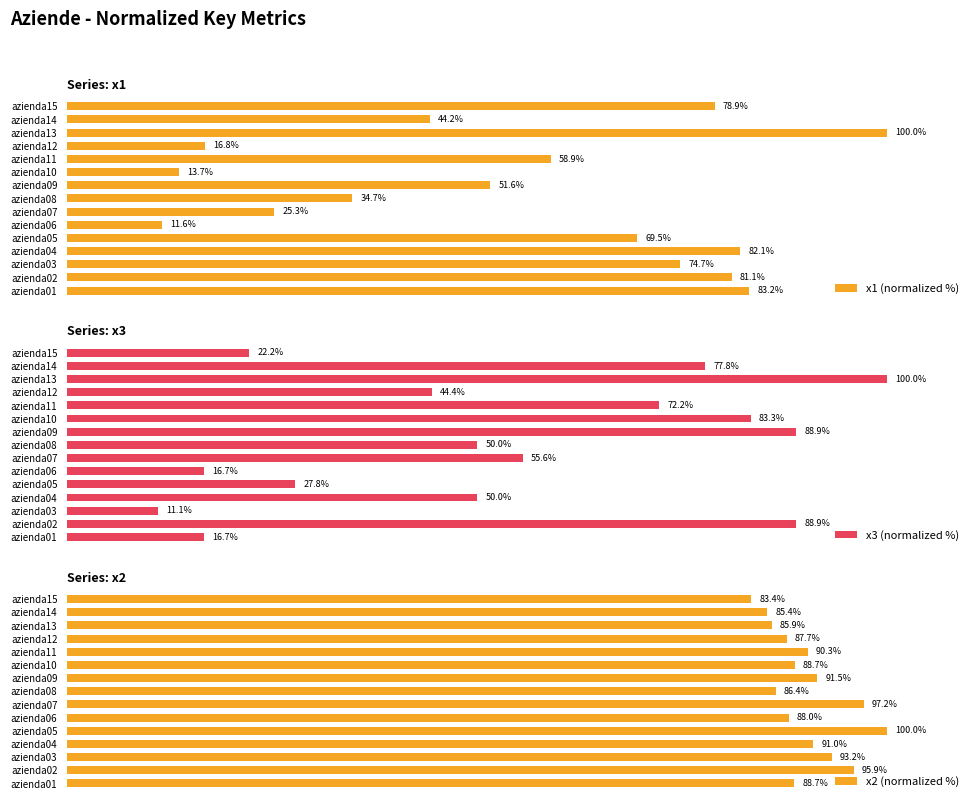

Does the chart contain any negative values?

No